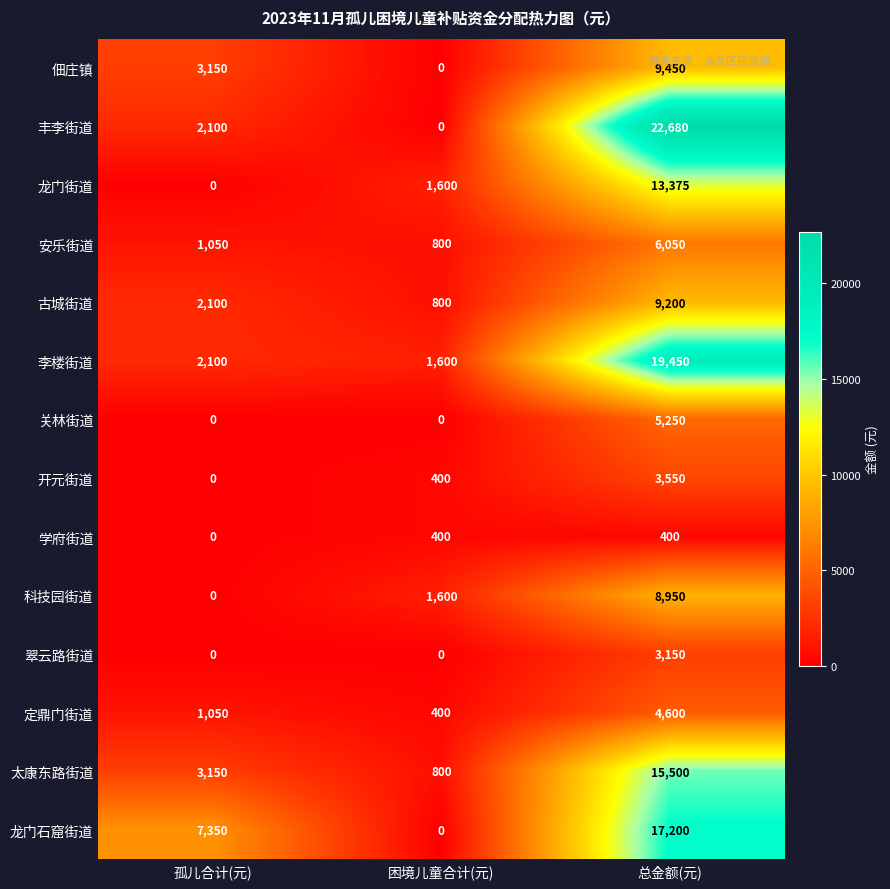

The 太康东路街道 series shows 27435 at 总金额(元). True or false?

False